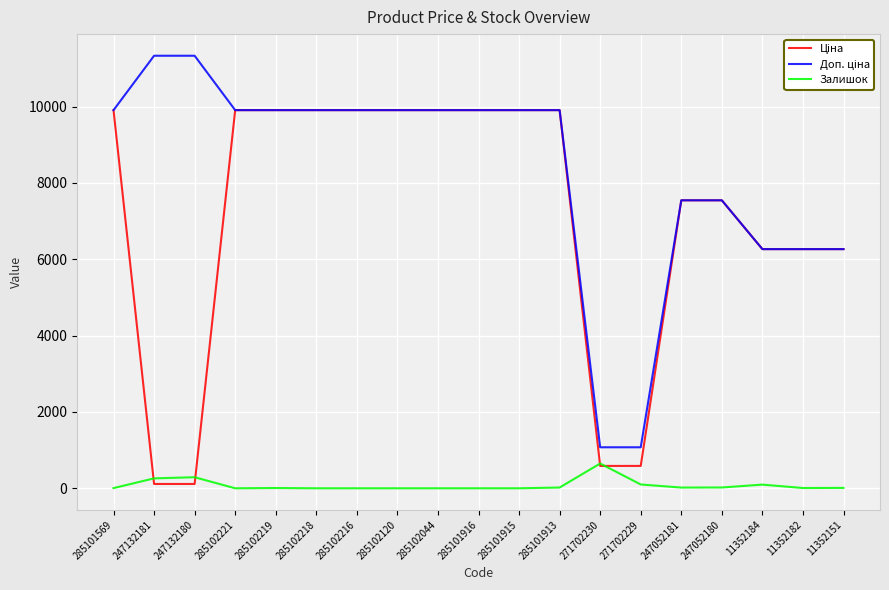

What is the spread (max minus min) of values at 285102221?

9908.5